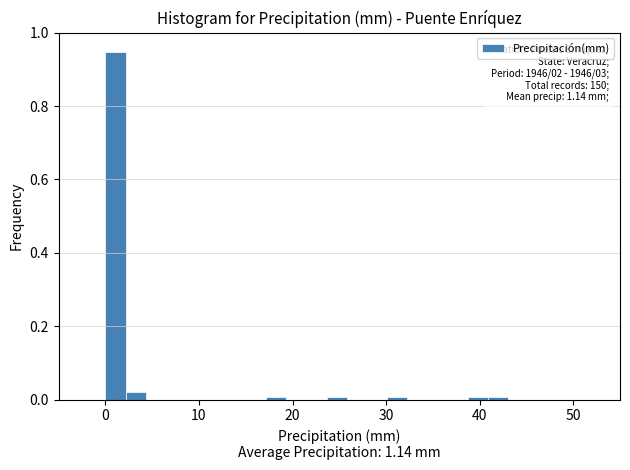

Around what value on the x-axis is the tallest bar? Give the approximate position of its centre, as read against the axis.

1